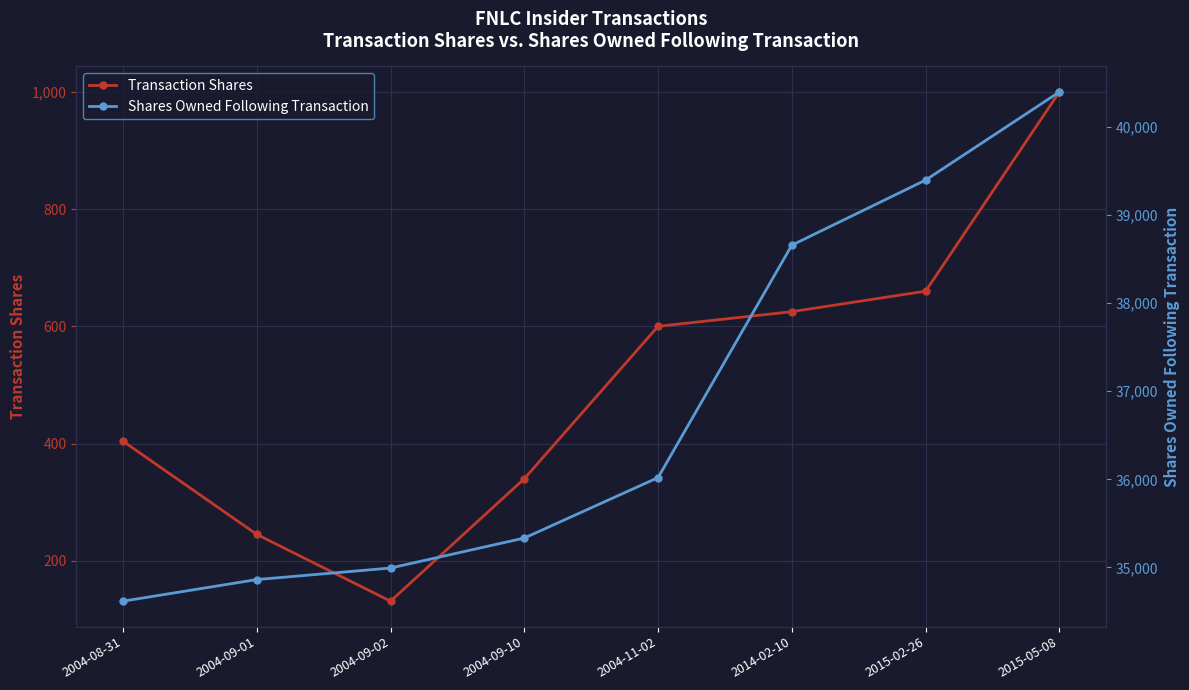

The value of Transaction Shares at 2004-11-02 is 846. True or false?

False